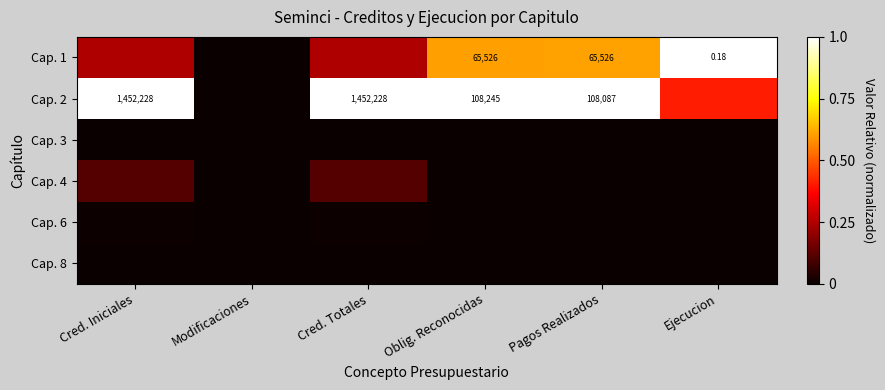

Rank the series at Oblig. Reconocidas from highest to lowest value.

Cap. 2, Cap. 1, Cap. 3, Cap. 4, Cap. 6, Cap. 8